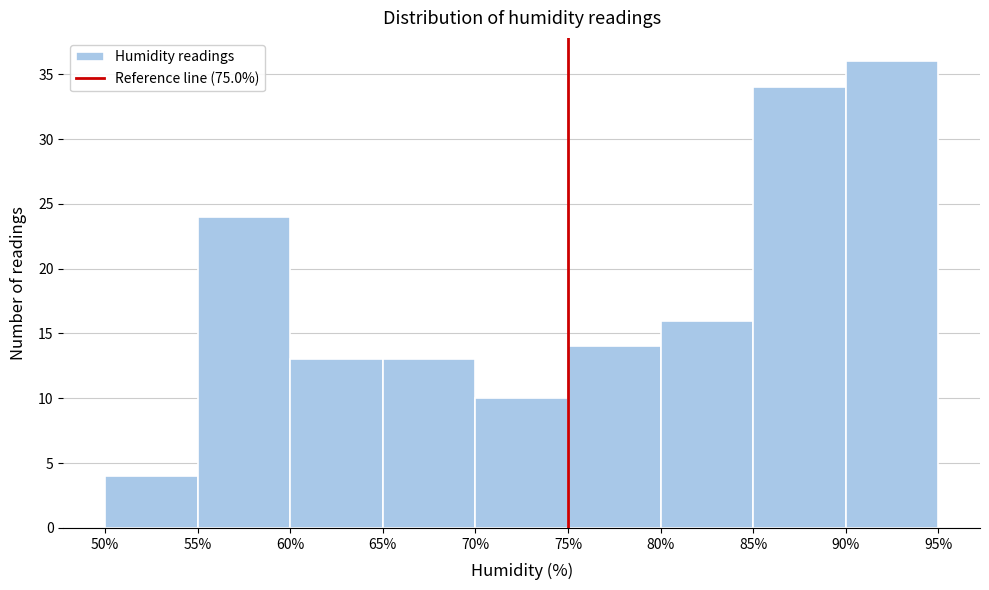

Reading left to right, transcribe this chart: for each bar, give the range it covers on the x-axis and its height. The values are not printed on the chart, so give them approximately, as read against the axis.

50% to 55%: 4
55% to 60%: 24
60% to 65%: 13
65% to 70%: 13
70% to 75%: 10
75% to 80%: 14
80% to 85%: 16
85% to 90%: 34
90% to 95%: 36